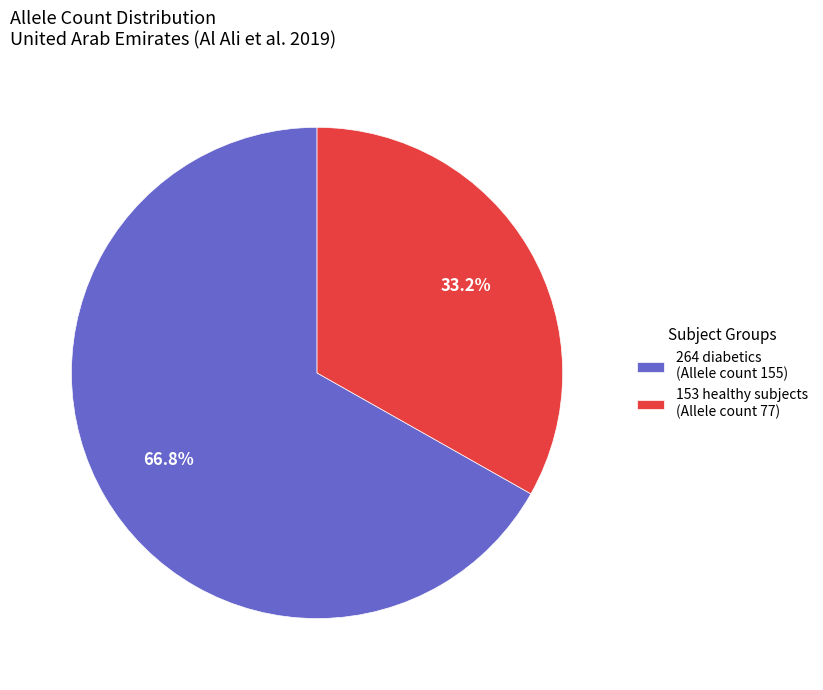

To the nearest percent, what is the difference between the largest and smallest slice percentages?

34%